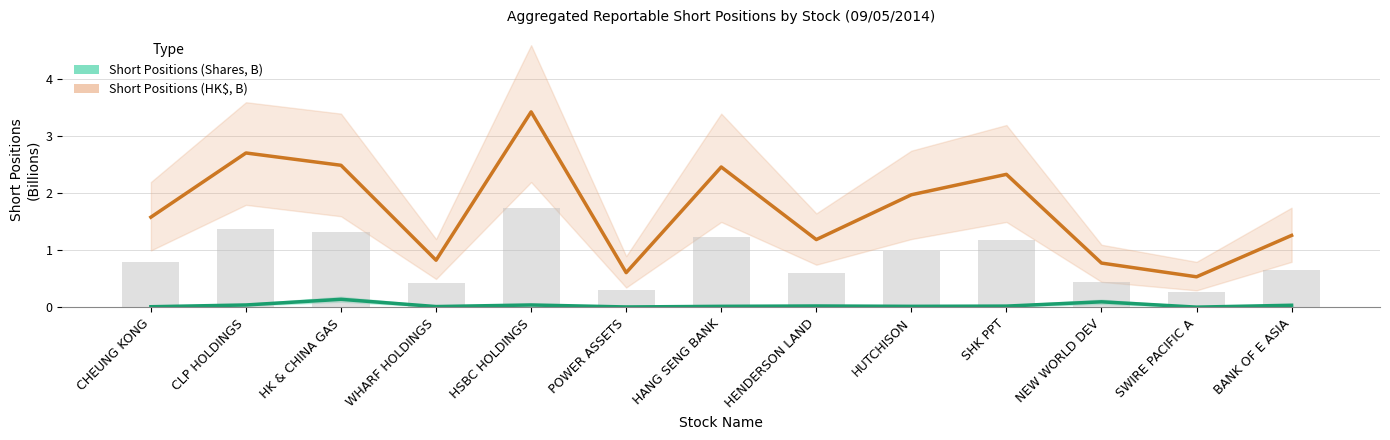

How many data points does each series have?

13